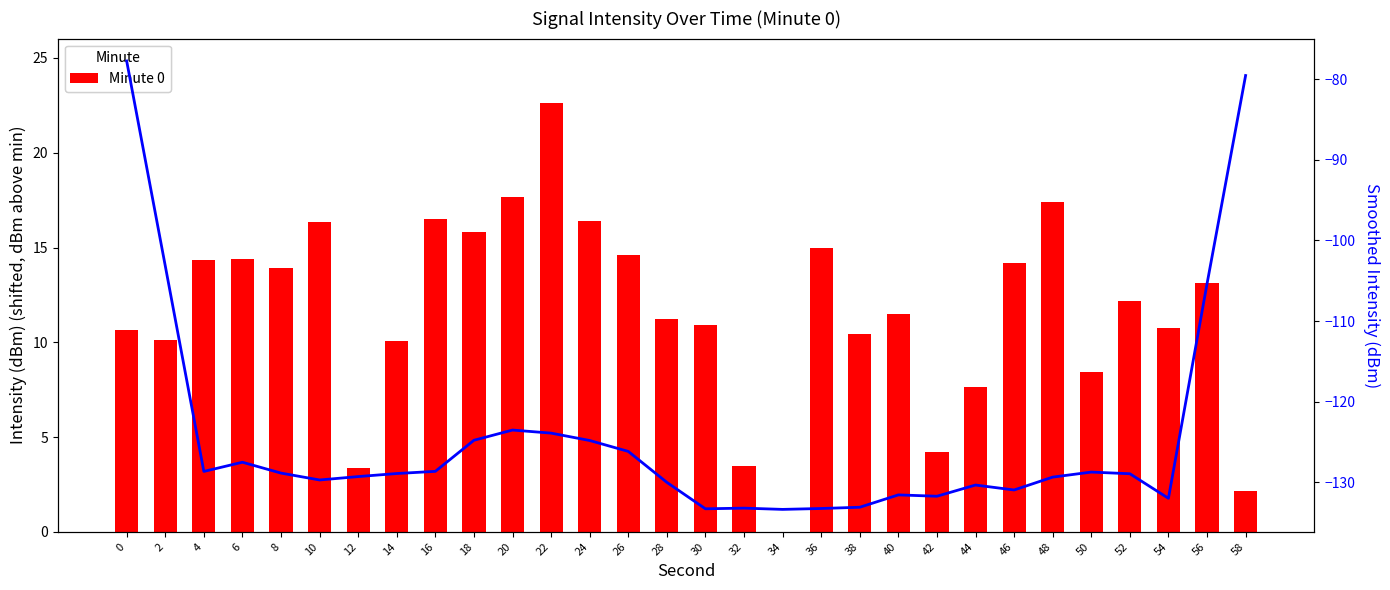

What is the maximum value shown in the chart?

22.6